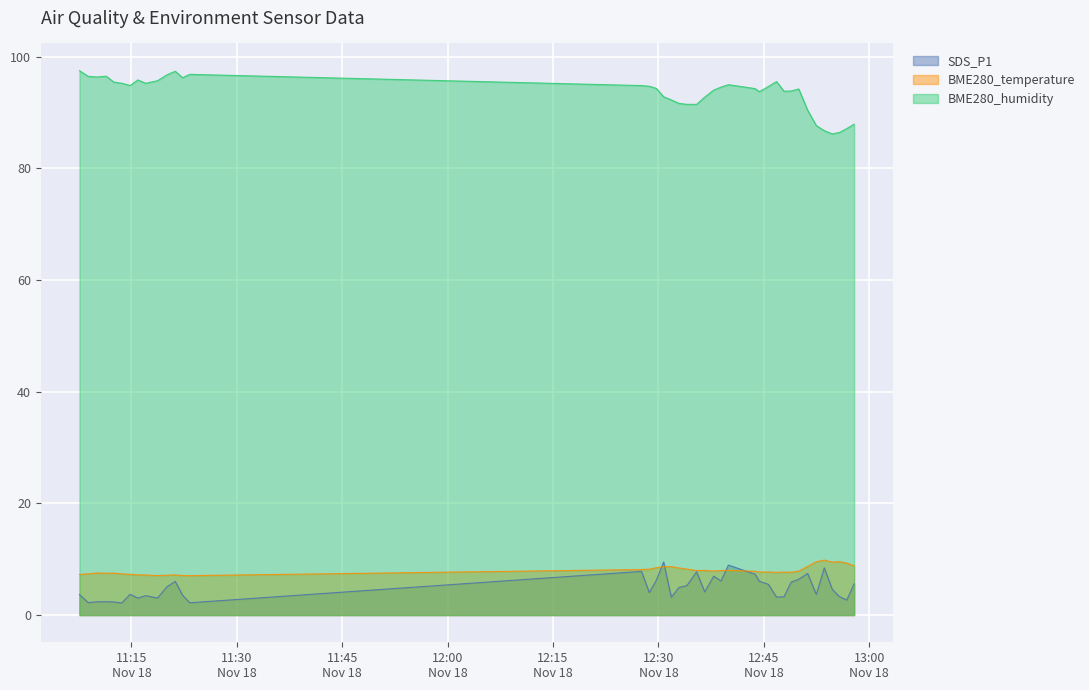

Rank the series at 2022/11/18 11:21:14 from lowest to highest value.

SDS_P1, BME280_temperature, BME280_humidity